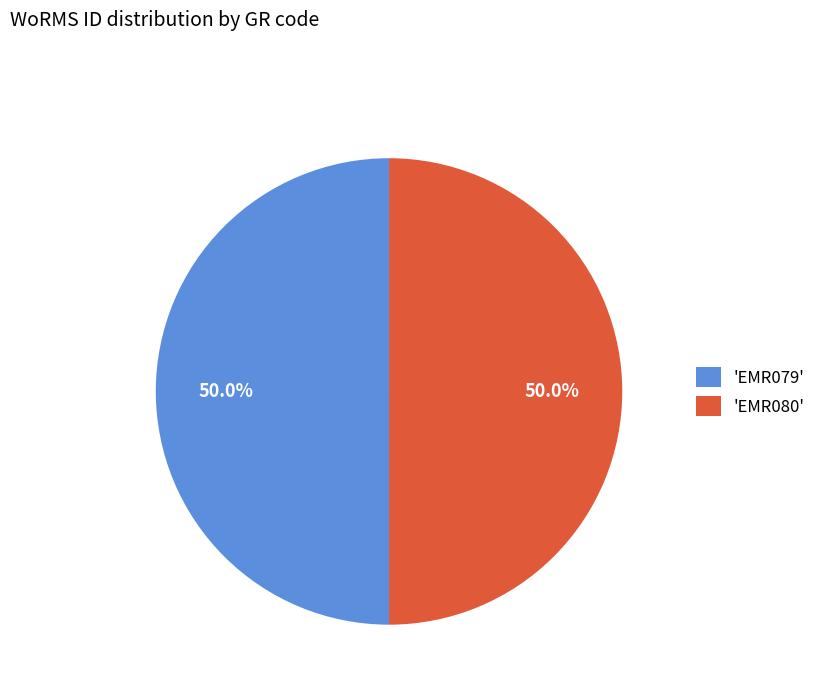

Combined, do 'EMR079' and 'EMR080' account for over 50%?

Yes